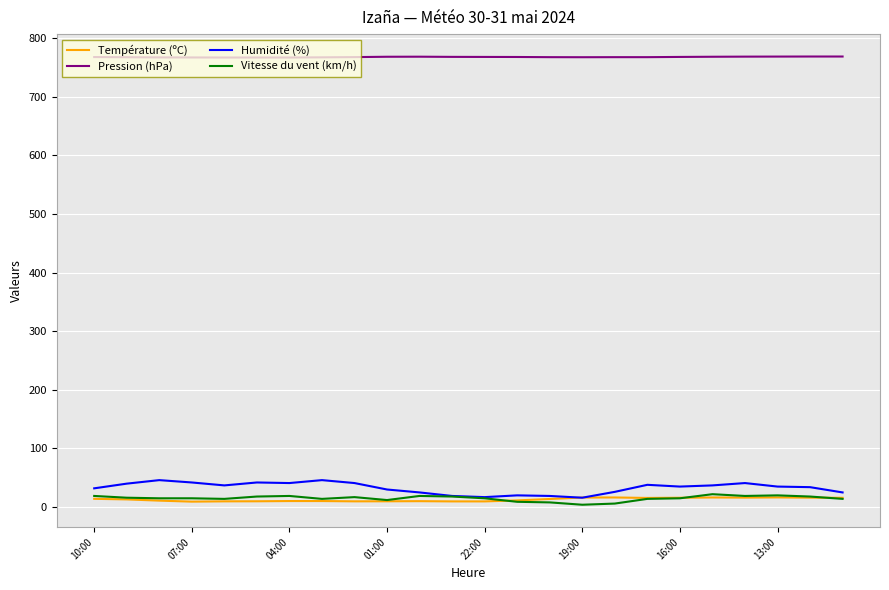

Which series has the largest range (max minus min)?

Humidité (%)